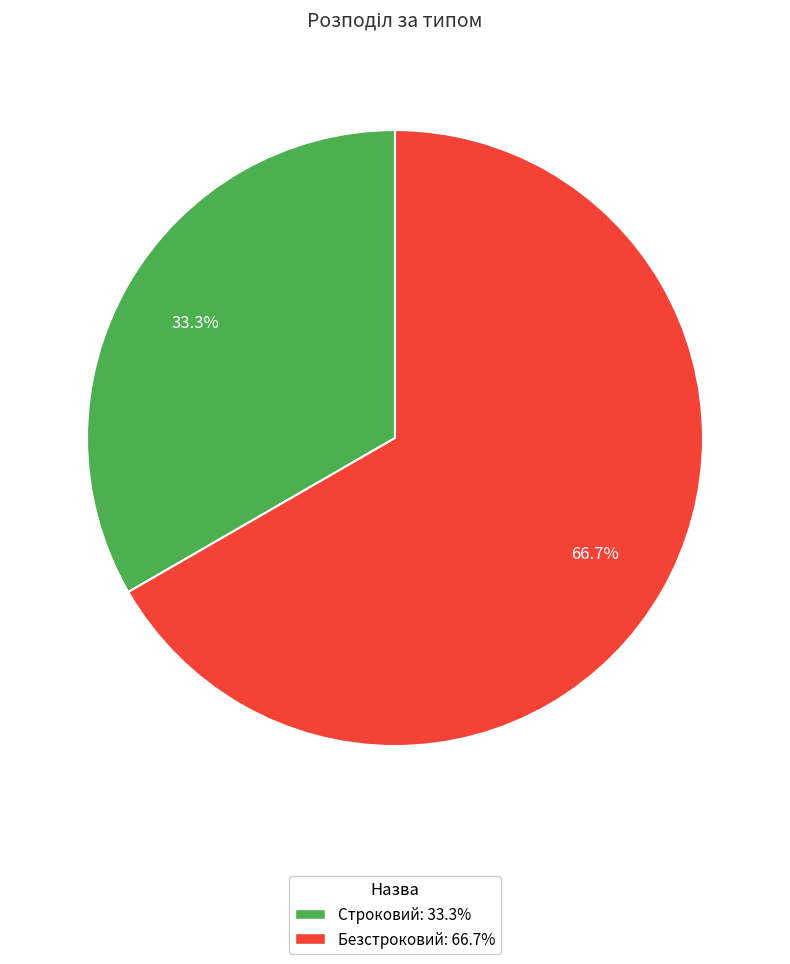

Which has a higher value, Безстроковий or Строковий?

Безстроковий